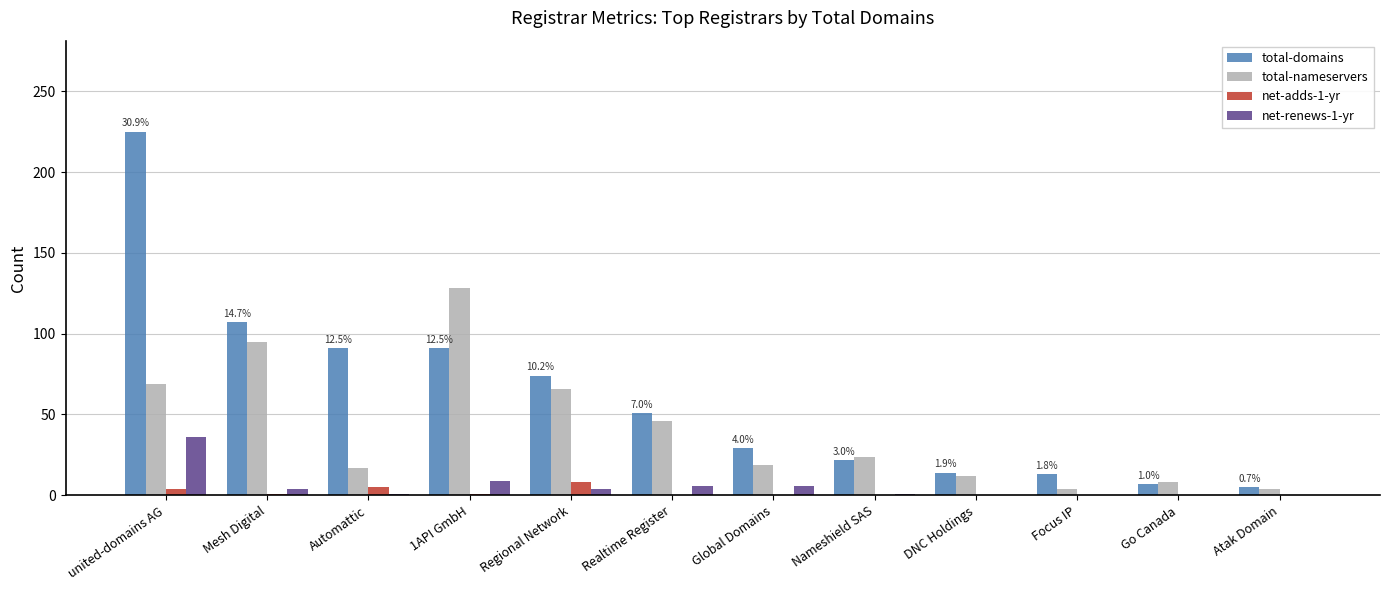

At which label does total-nameservers first exceed 24?

united-domains AG